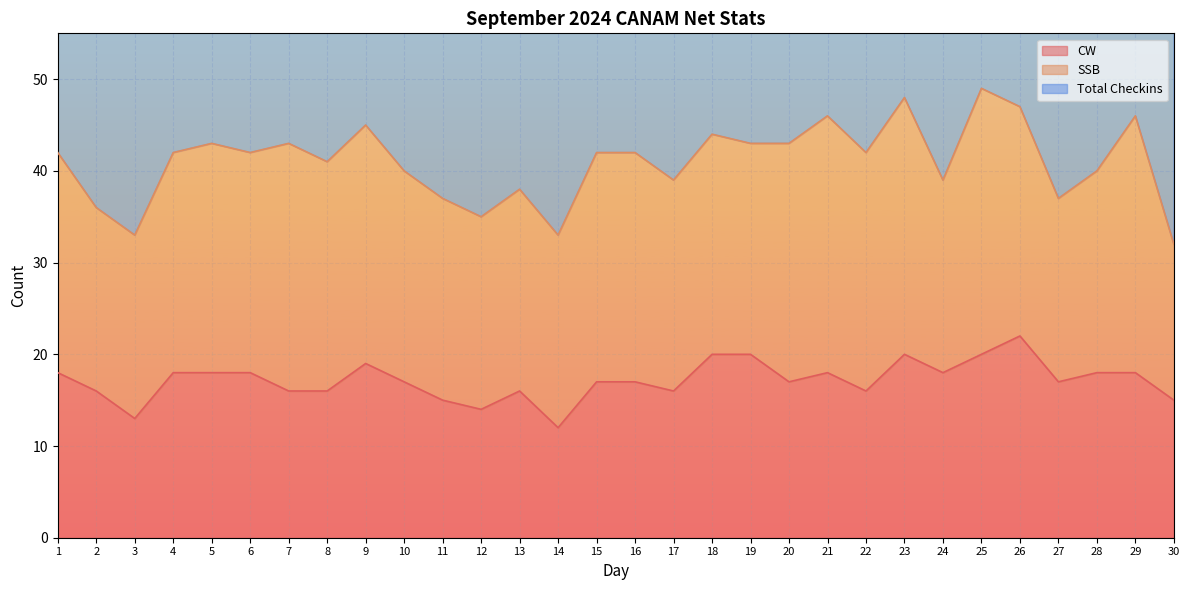

True or false: CW and Total Checkins cross at least once.

False